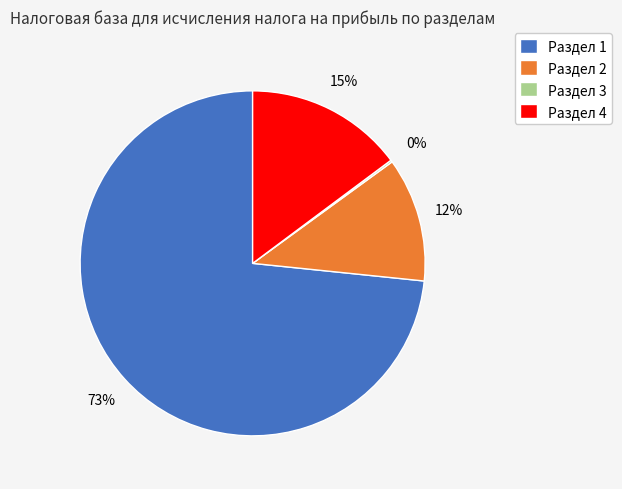

To the nearest percent, what percentage of the pie is Раздел 2?

12%